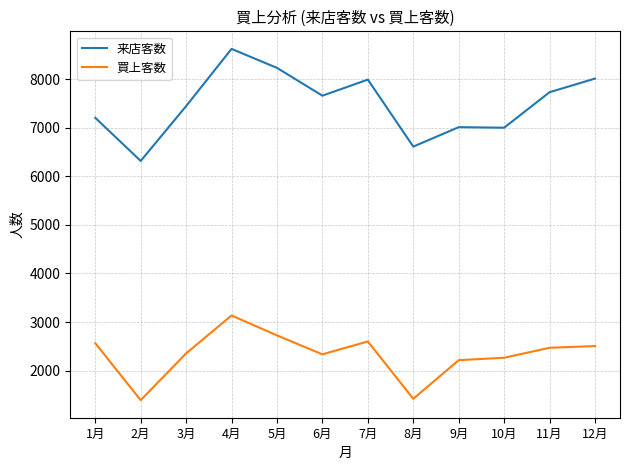

True or false: 来店客数 has a value of 10098 at 9月.

False